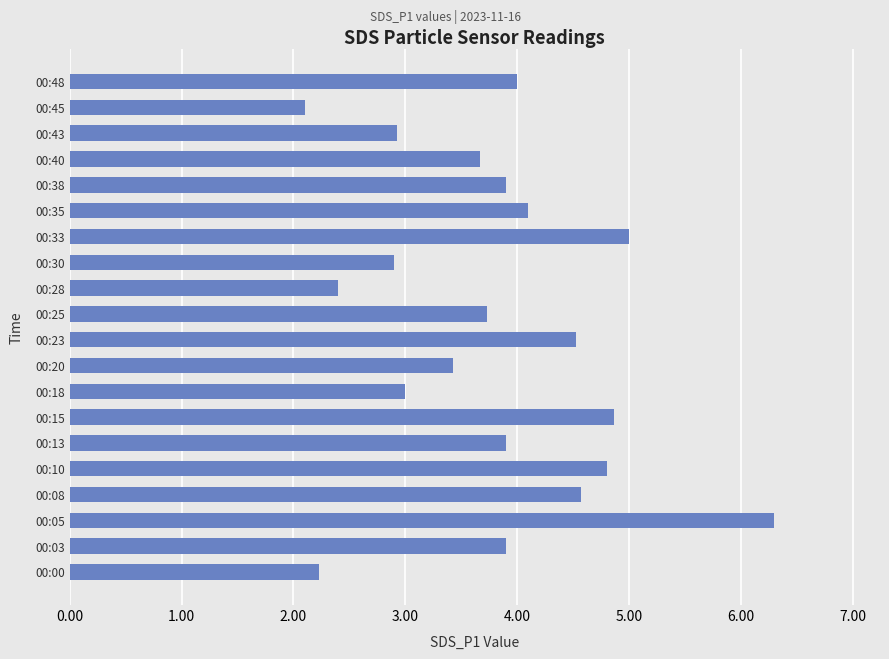

What is the average value?

3.8